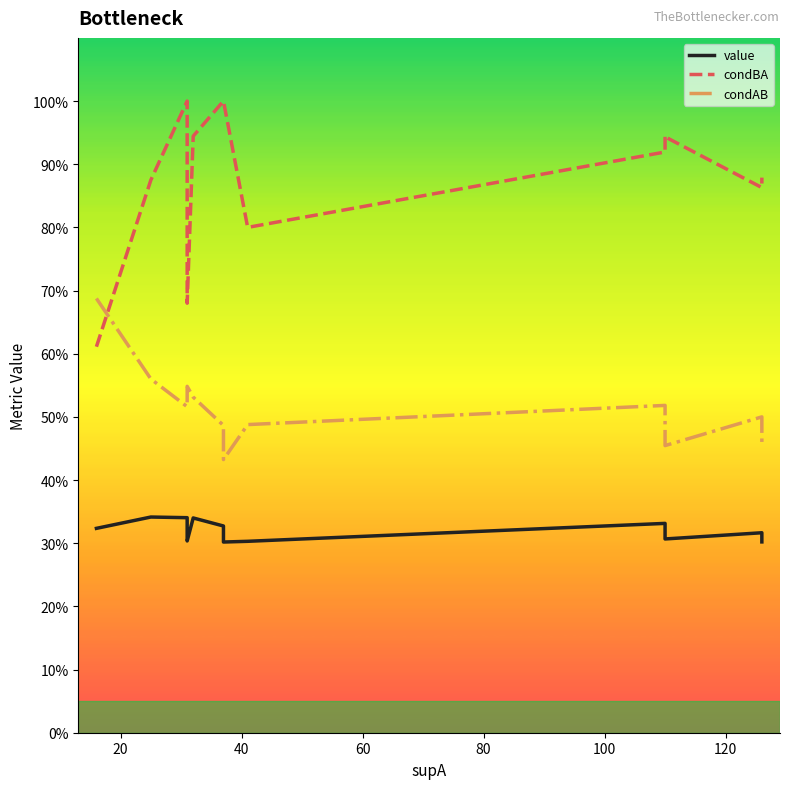

Does the chart display data point markers on the line(s)?

No